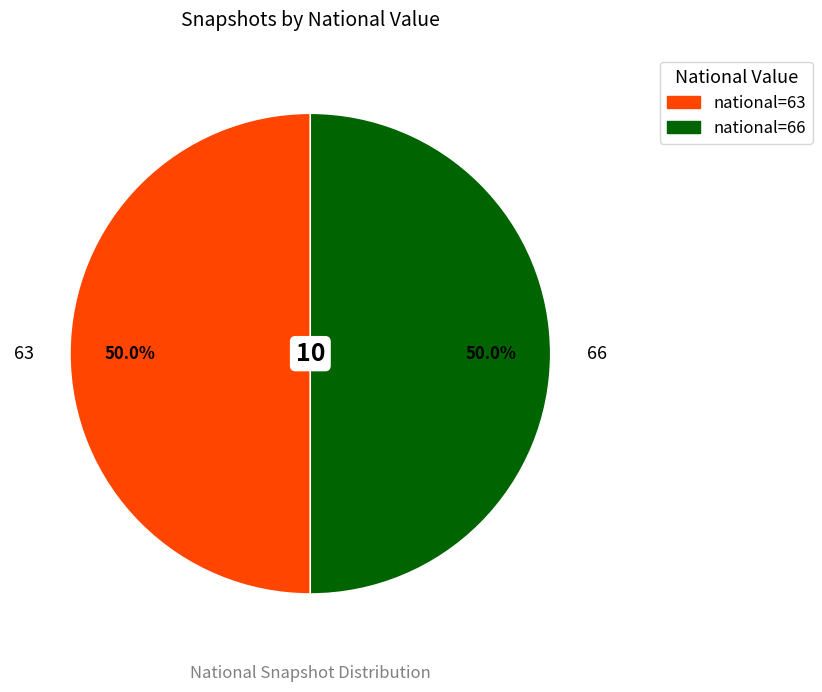

Approximately how many times larger is the value at 66 compared to 63?

1.0